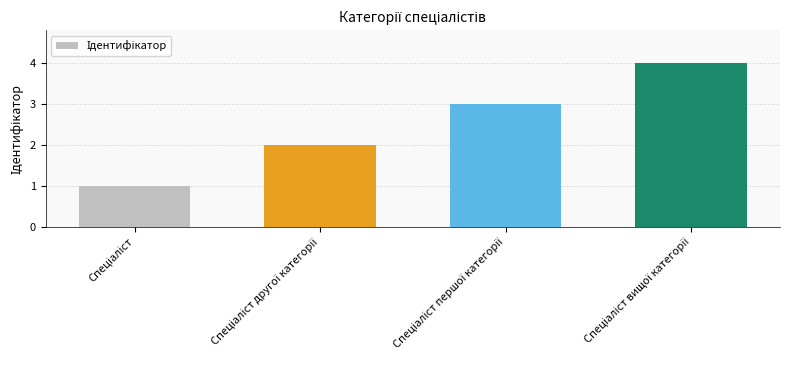

What is the greatest value displayed?

4